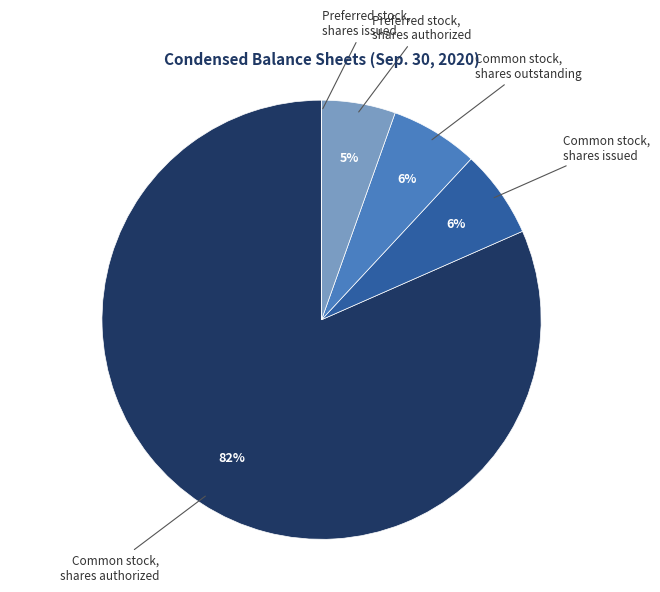

Is Common stock, shares authorized the majority of the pie?

Yes